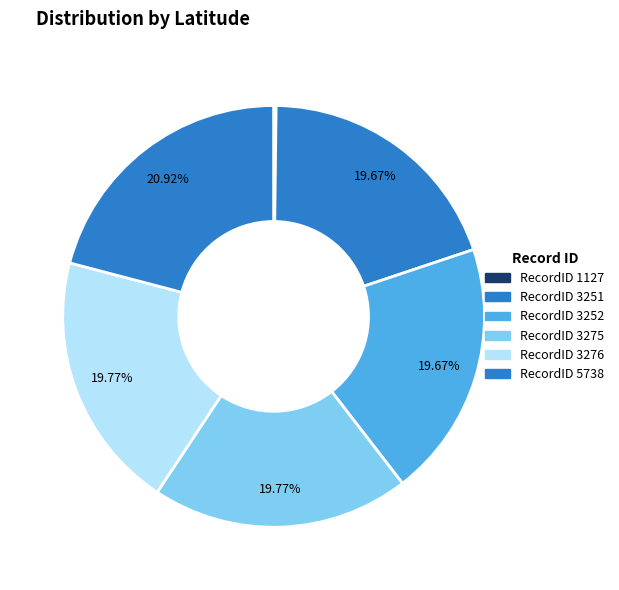

What is the smallest slice in the pie chart?

1127